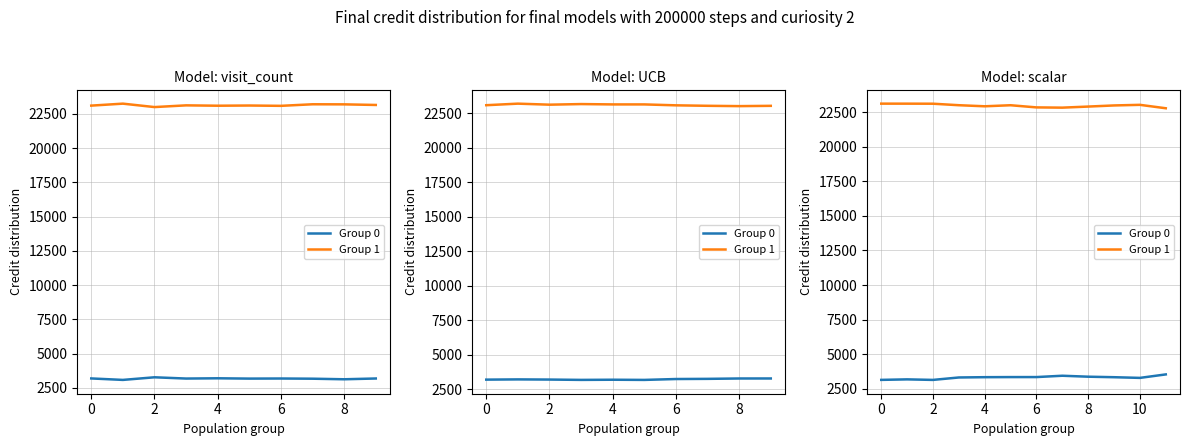

What is the difference between the Group 0 values at 7 and 9?

106